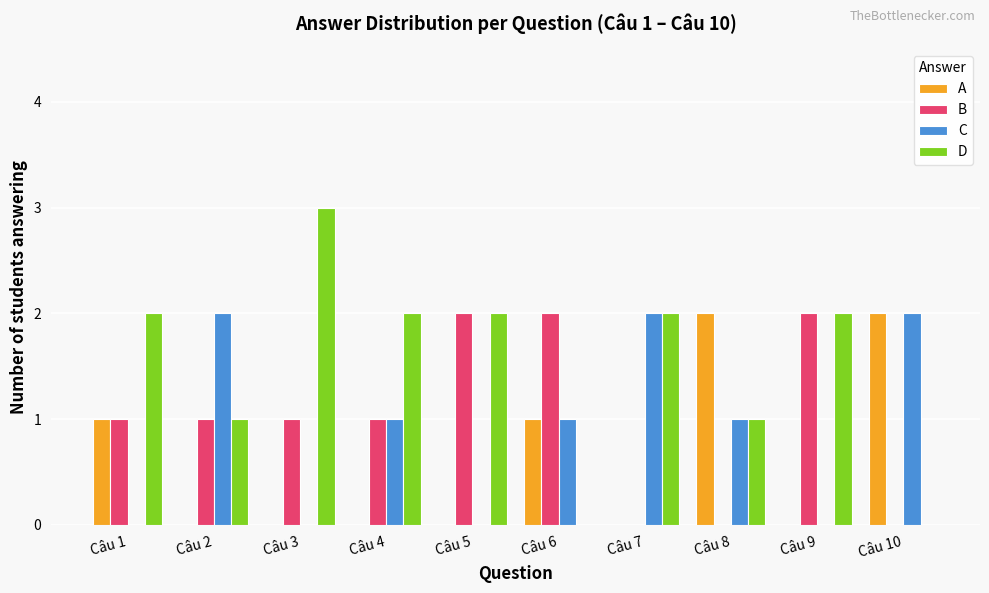

Reading right to left, what are all the values shown in this chart?

A: 2	0	2	0	1	0	0	0	0	1
B: 0	2	0	0	2	2	1	1	1	1
C: 2	0	1	2	1	0	1	0	2	0
D: 0	2	1	2	0	2	2	3	1	2